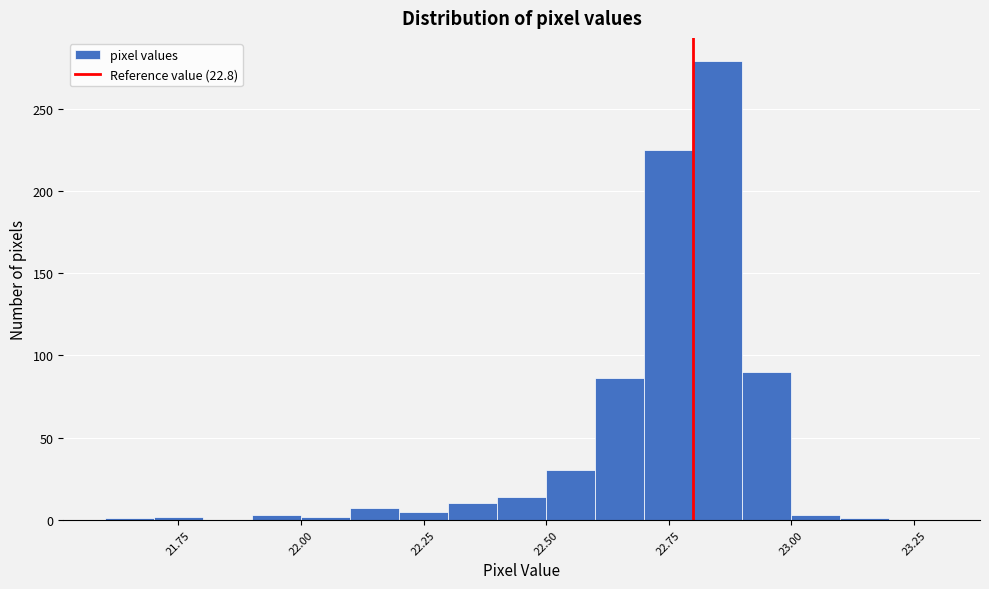

Around what value on the x-axis is the tallest bar? Give the approximate position of its centre, as read against the axis.

22.85